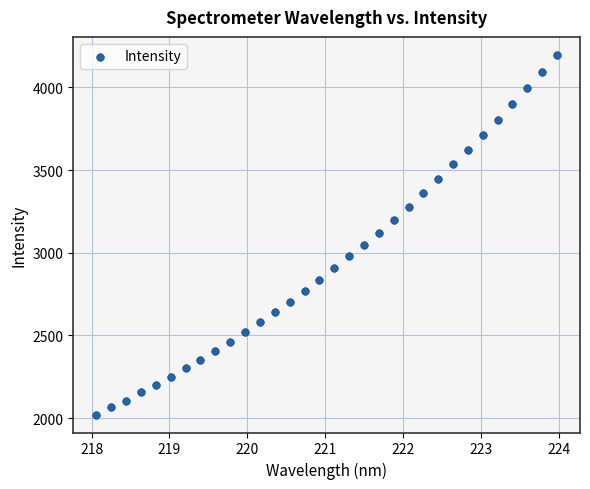

What is the range of X values (max minus min)?

5.9